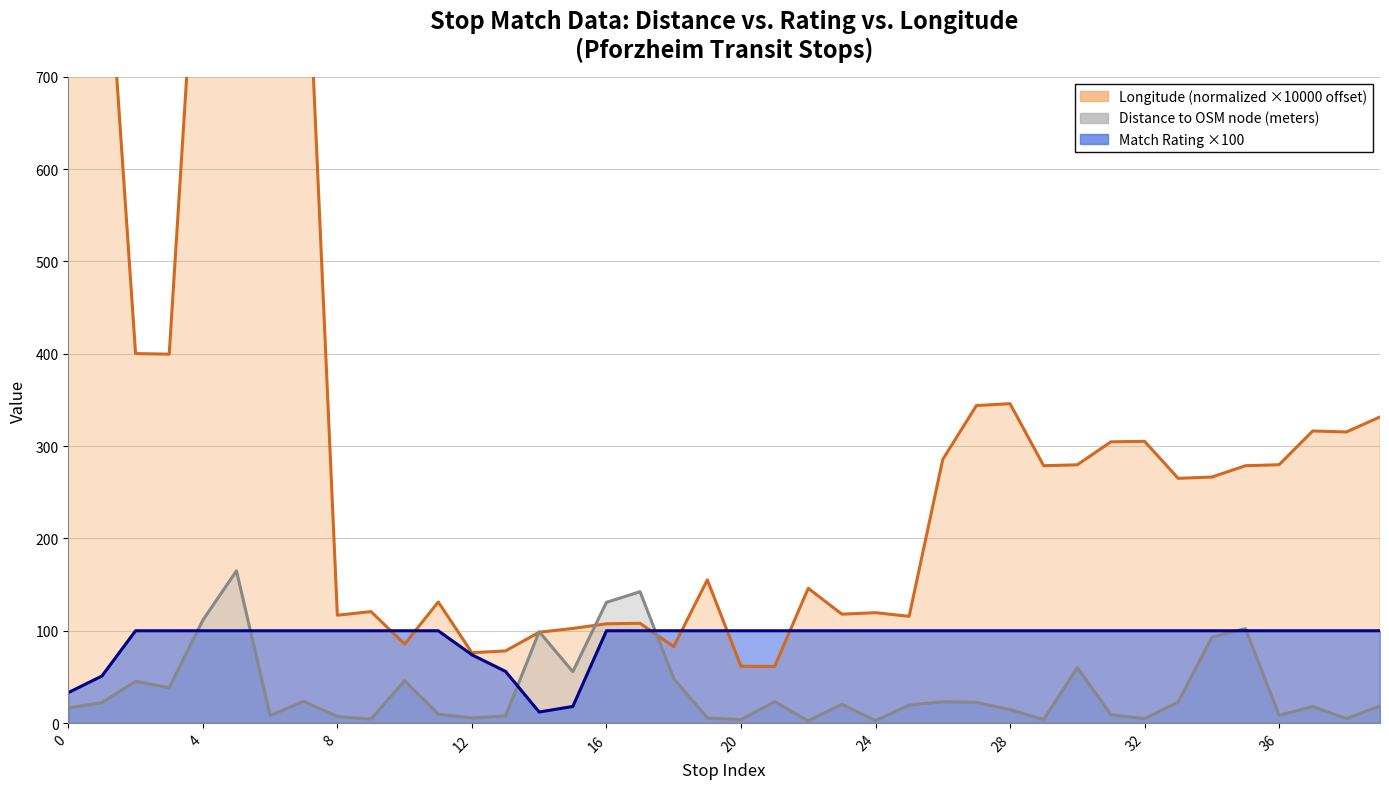

What is the value of the rating point at the 17th from the left?

100.0